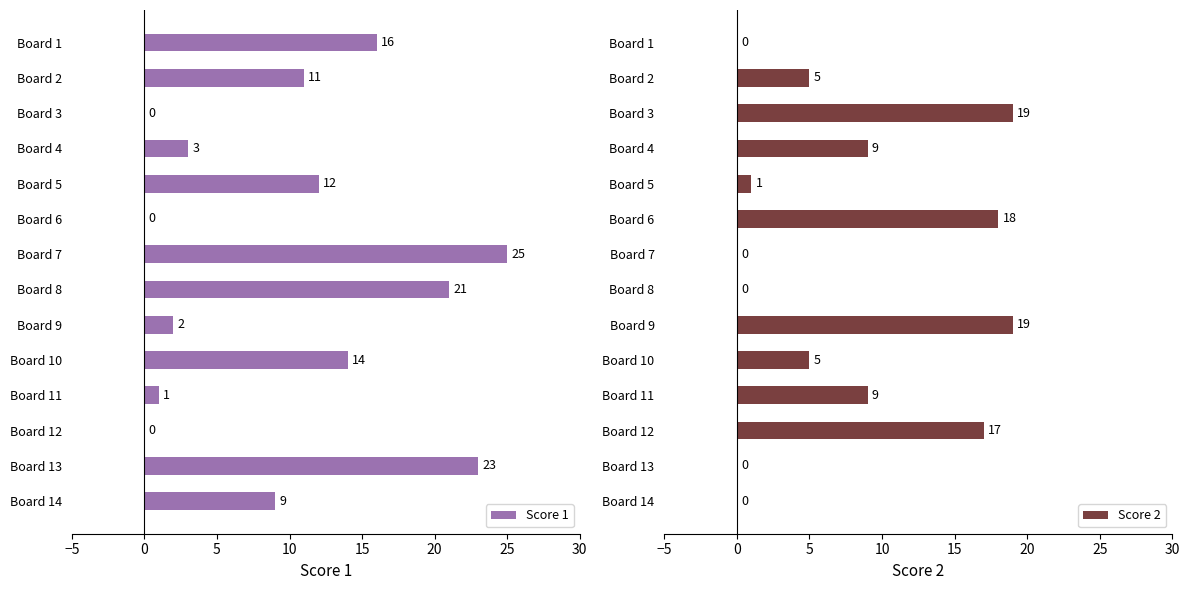

Is it true that Score 1 equals 5 at Board 5?

False